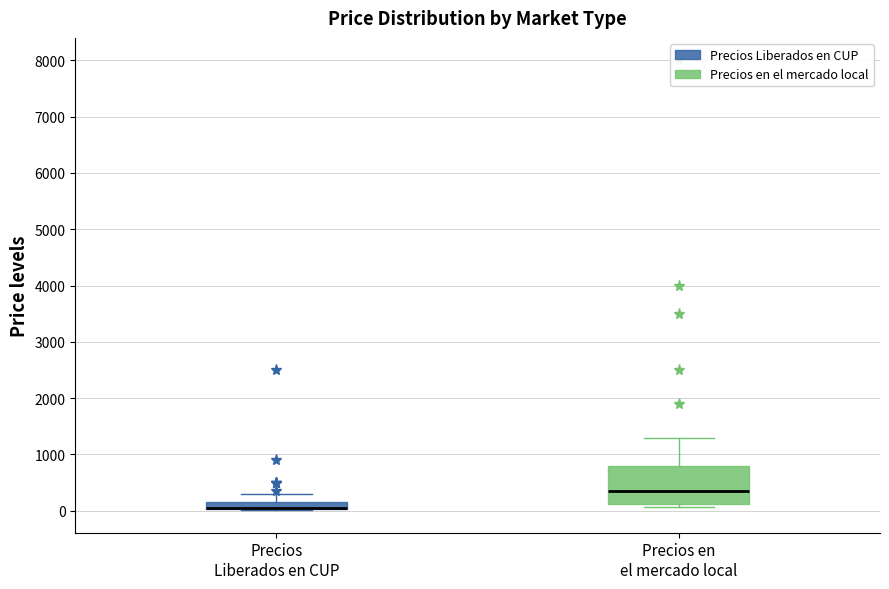

Where does the upper whisker of the box for Precios Liberados en CUP end on the y-axis? The values are not printed on the chart, so give them approximately, as read against the axis.

300